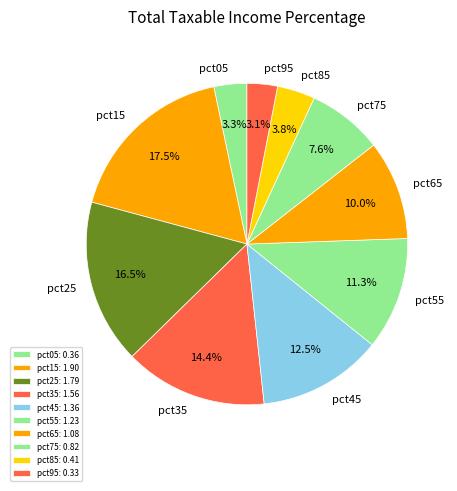

Count the number of slices in the pie.

10